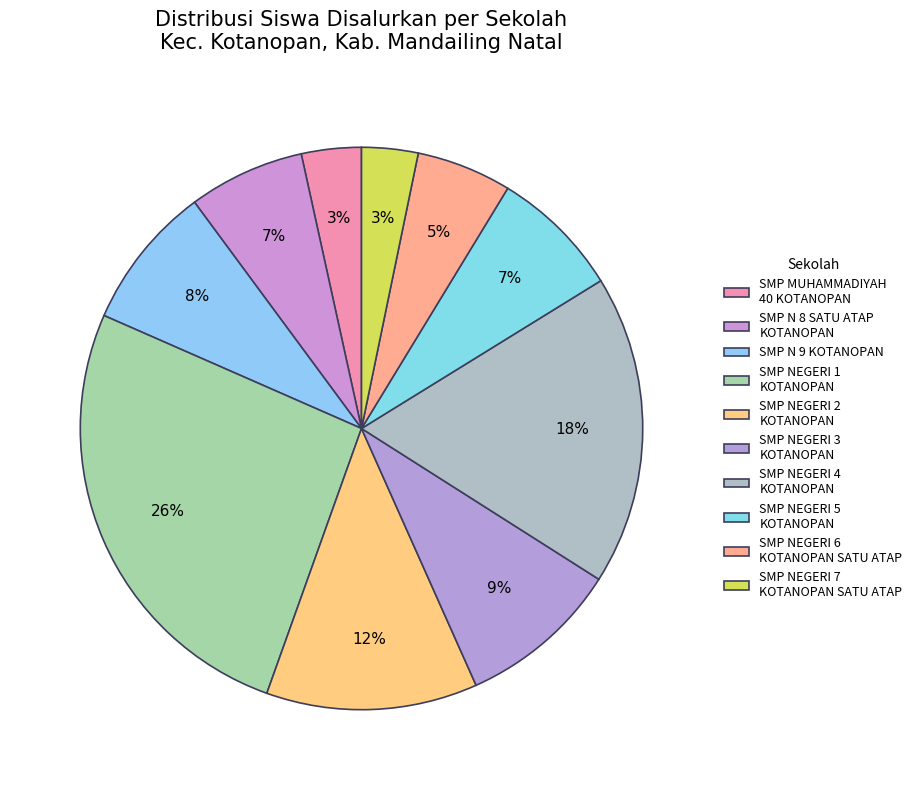

What percentage is the SMP N 9 KOTANOPAN slice, to the nearest percent?

8%